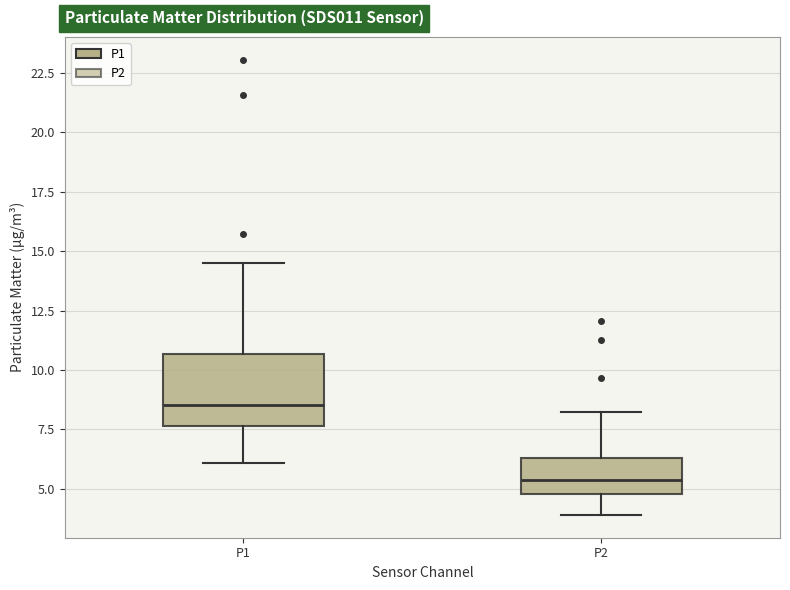

Reading left to right, read every box against the y-axis: the position of its median line, the range the box covers, and the ends of its whiskers. The values are not printed on the chart, so give them approximately, as read against the axis.

P1: median 8.5, box 7.5 to 10.5, whiskers 6.0 to 14.5
P2: median 5.5, box 5.0 to 6.5, whiskers 4.0 to 8.5